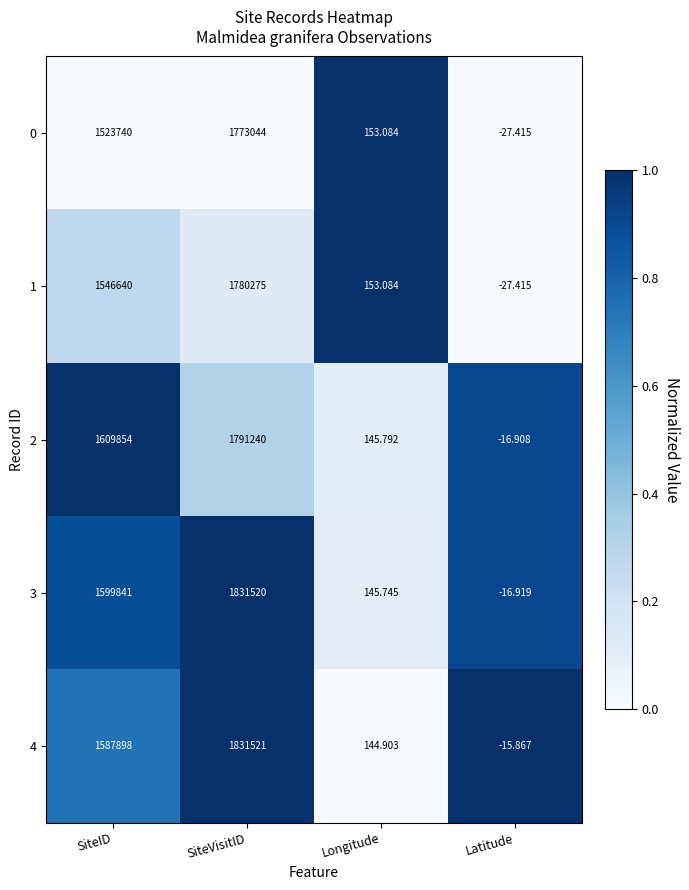

List the labels in order of 4 value, smallest first.

Latitude, Longitude, SiteID, SiteVisitID